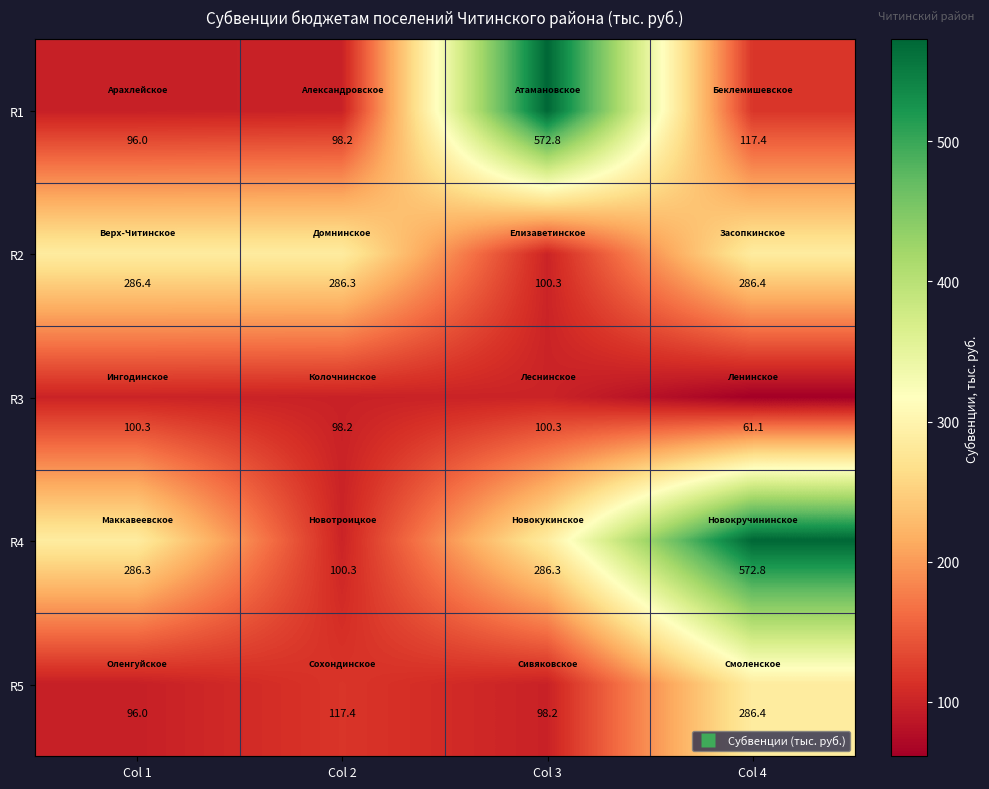

How many series are shown in this chart?

5